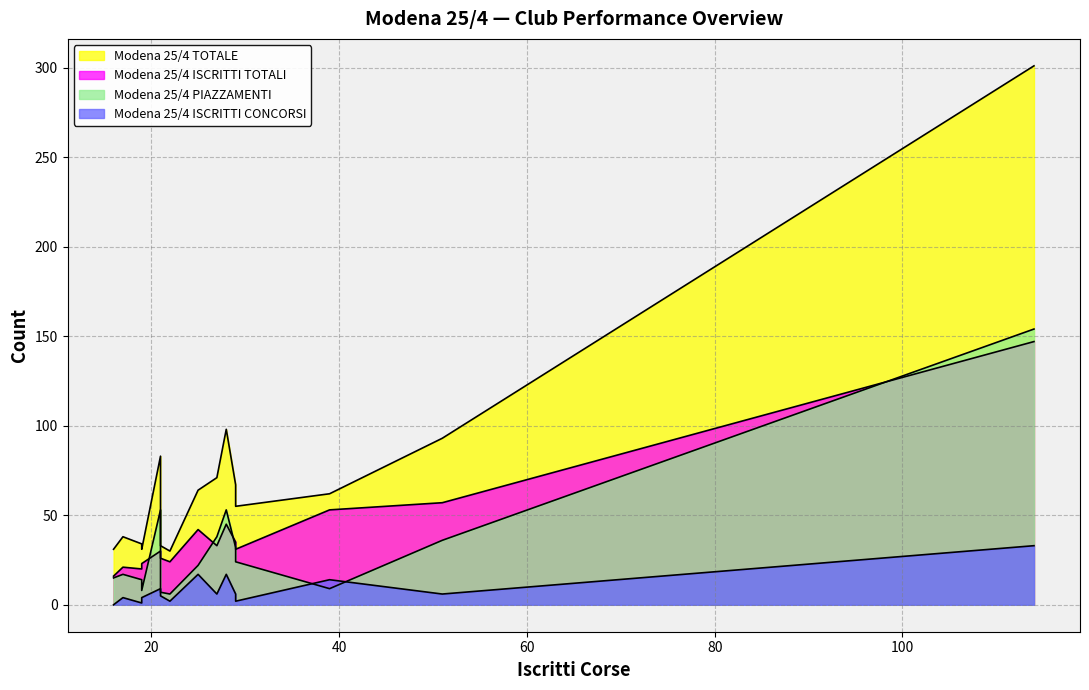

Which series ends up on top after the final intersection of Modena 25/4 ISCRITTI CONCORSI and Modena 25/4 PIAZZAMENTI?

Modena 25/4 PIAZZAMENTI